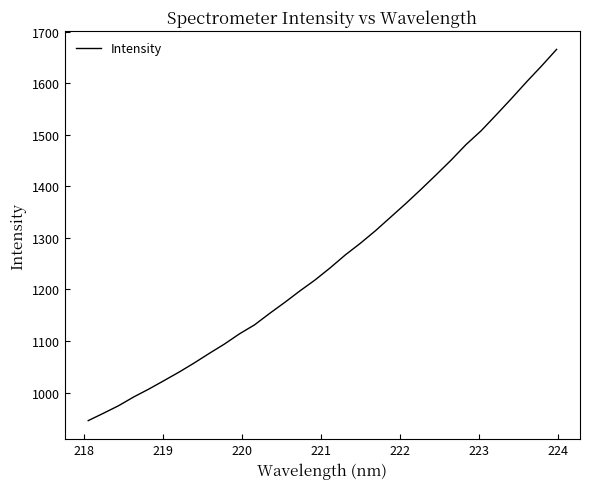

Is this an area chart (filled region under the line)?

No